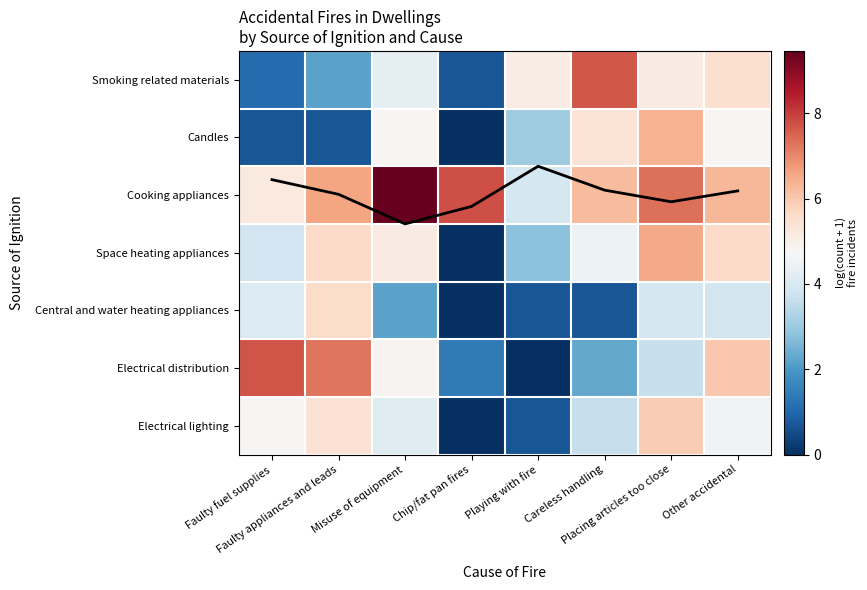

Is the value of Electrical distribution at Faulty appliances and leads greater than the value of Candles at Careless handling?

Yes